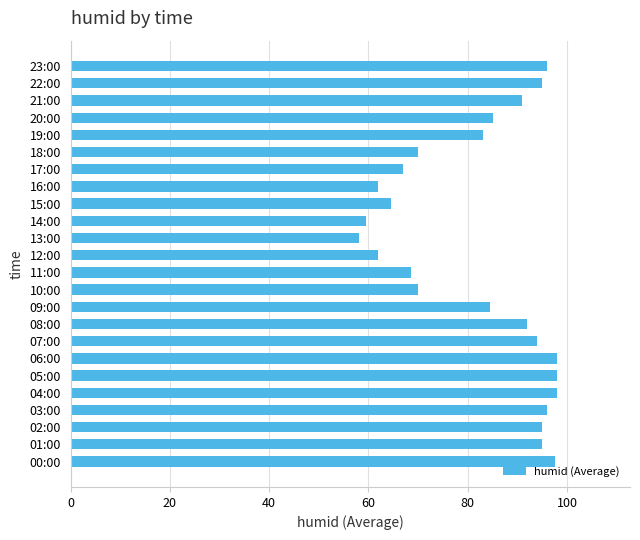

What is the approximate value at 03:00?

96.0